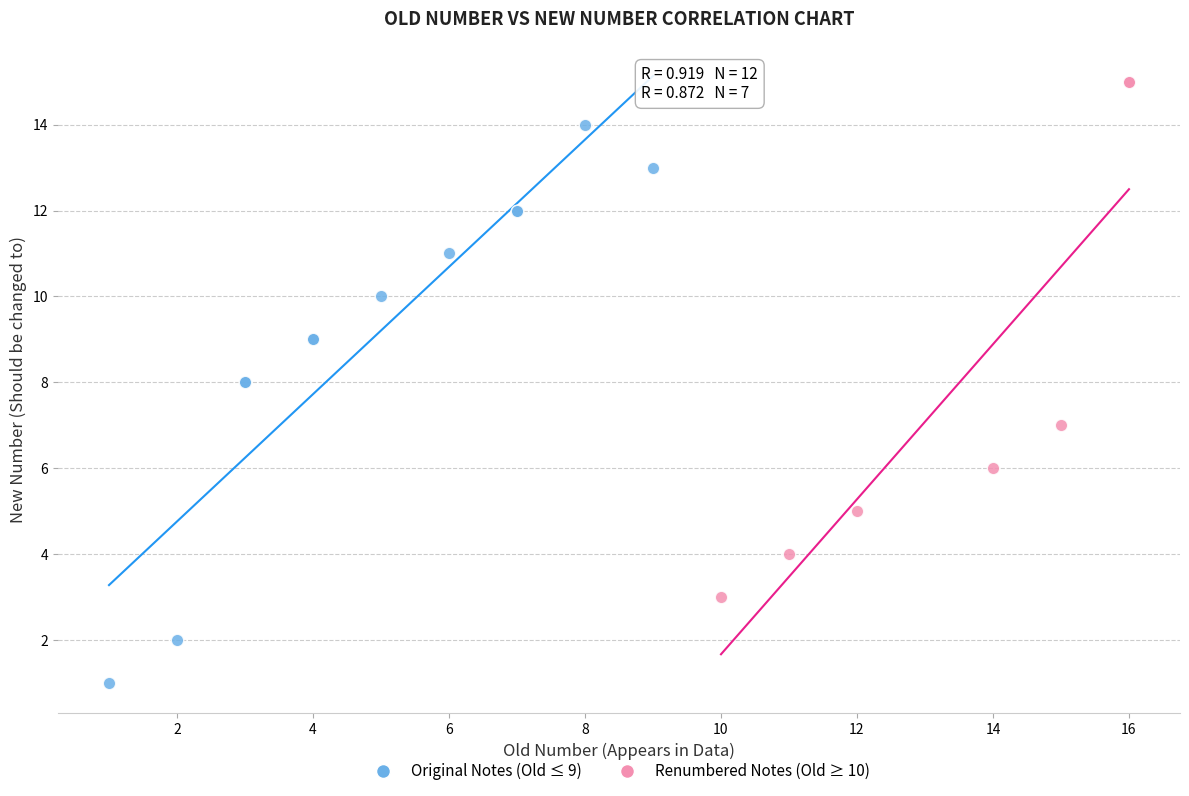

Which series reaches the minimum Y coordinate?

Original Notes (Old ≤ 9)